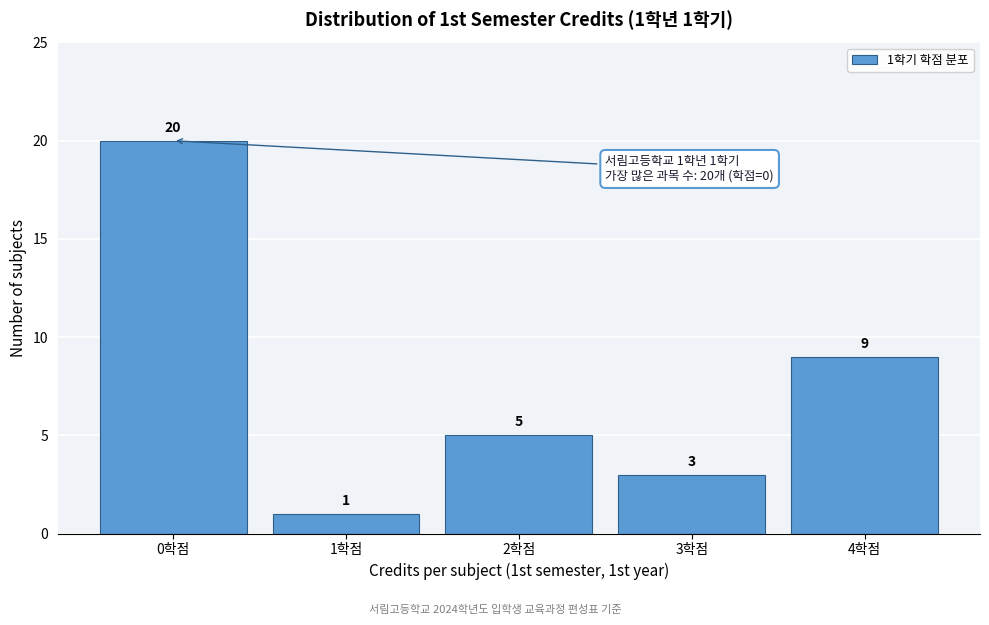

Over which range of the x-axis is the bar tallest?

-0.5 to 0.5